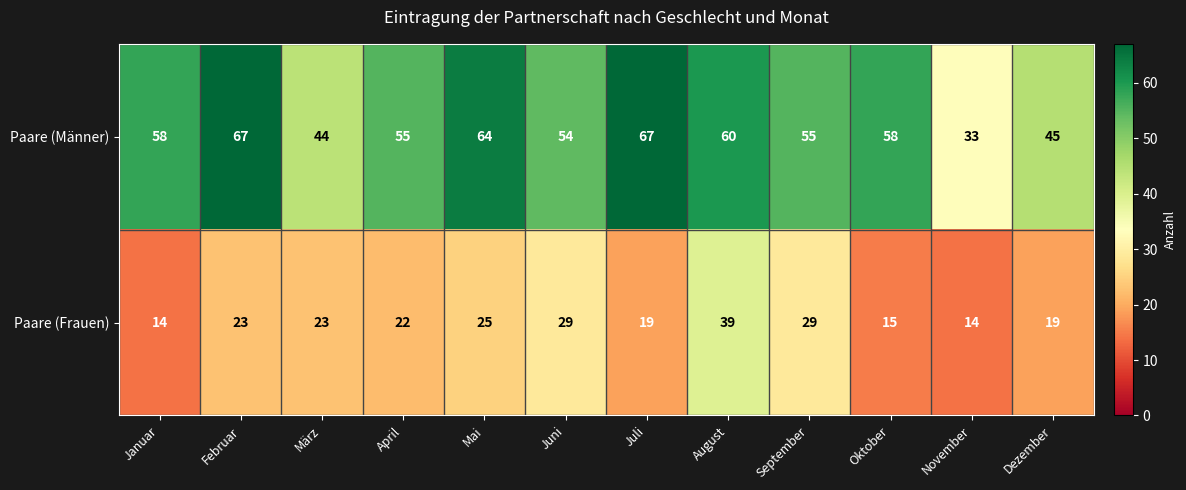

Which series has the largest range (max minus min)?

Paare (Männer)